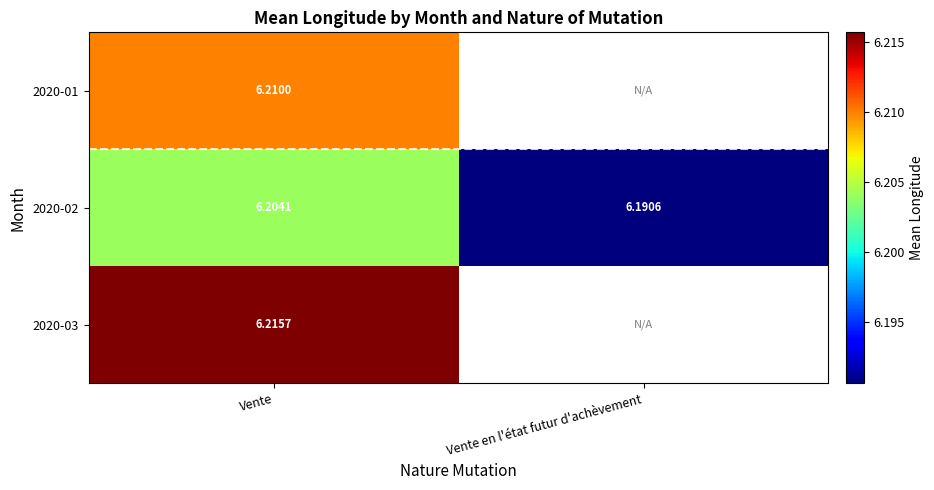

List the labels in order of 2020-02 value, smallest first.

Vente en l'état futur d'achèvement, Vente